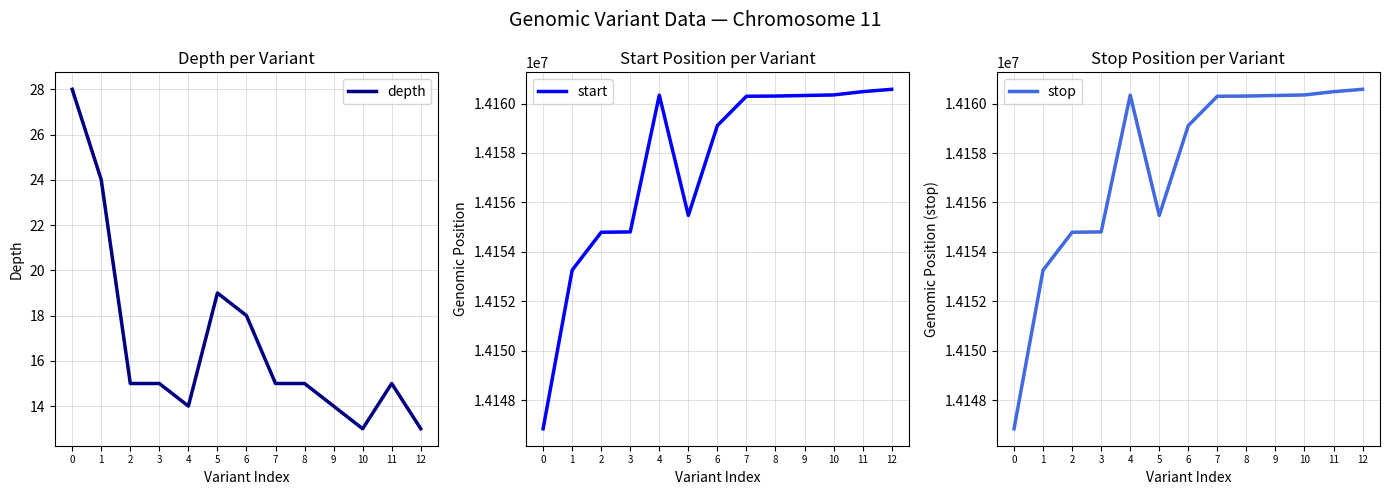

How many data points does each series have?

13